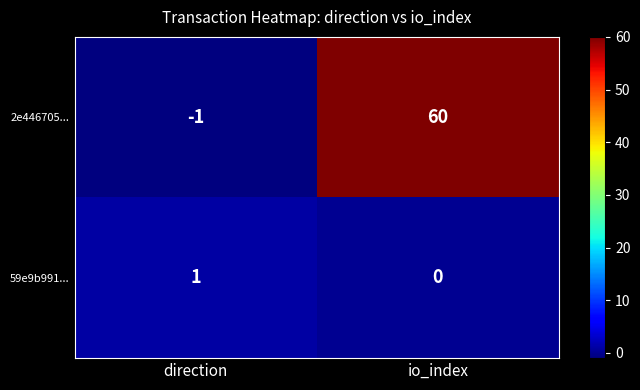

List the series in order of their overall mean, highest first.

2e446705..., 59e9b991...